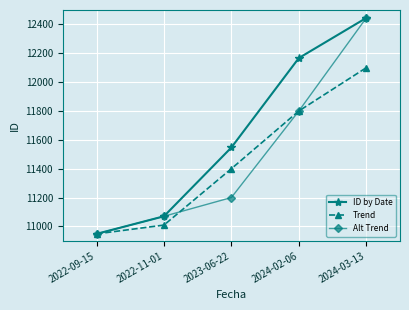

Between 2023-06-22 and 2024-02-06, which series saw the biggest shift?

ID by Date